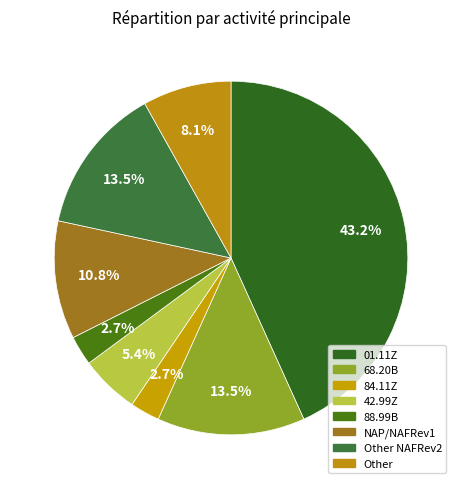

How many segments does this pie chart have?

8